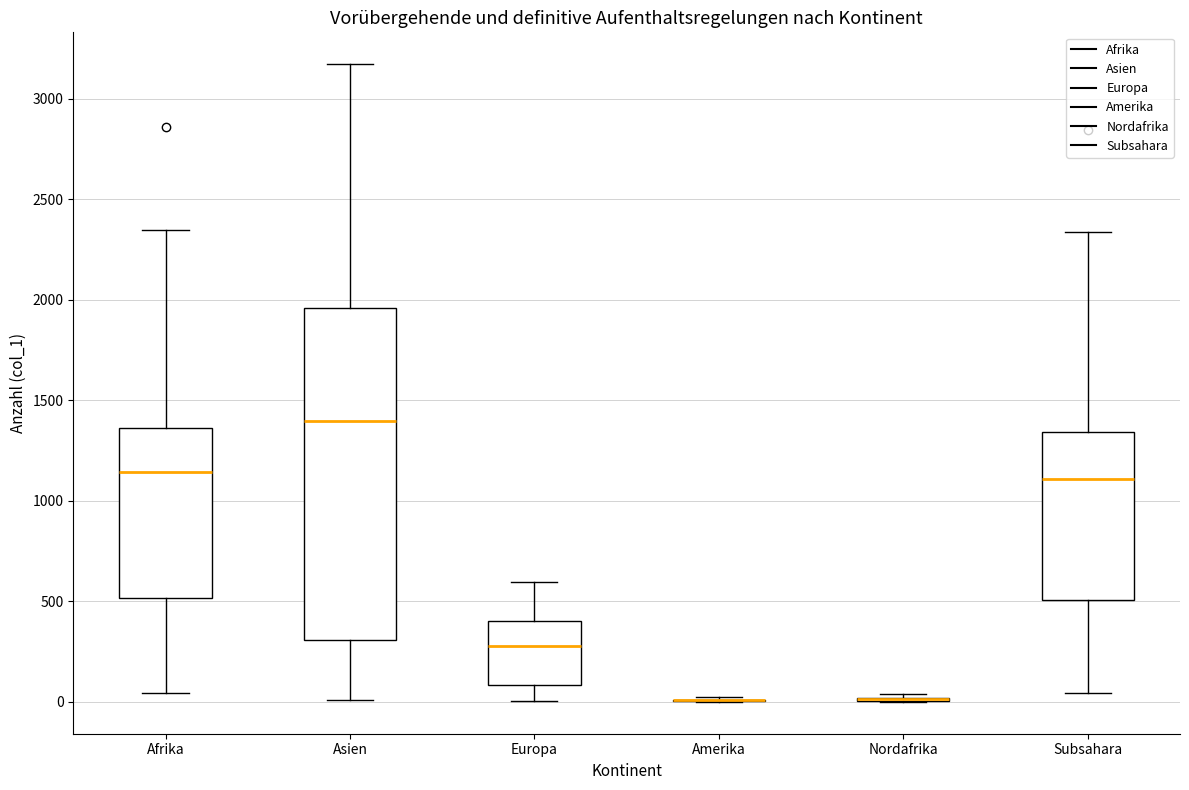

Reading left to right, transcribe this box plot: for each box, give where its median line is, the range the box spans, and where its two whiskers end, as read against the y-axis. The values are not printed on the chart, so give them approximately, as read against the axis.

Afrika: median 1150, box 500 to 1350, whiskers 50 to 2350
Asien: median 1400, box 300 to 1950, whiskers 0 to 3150
Europa: median 300, box 100 to 400, whiskers 0 to 600
Amerika: box collapsed to a line at 0, whiskers 0 to 0
Nordafrika: box collapsed to a line at 0, whiskers 0 to 50
Subsahara: median 1100, box 500 to 1350, whiskers 50 to 2350